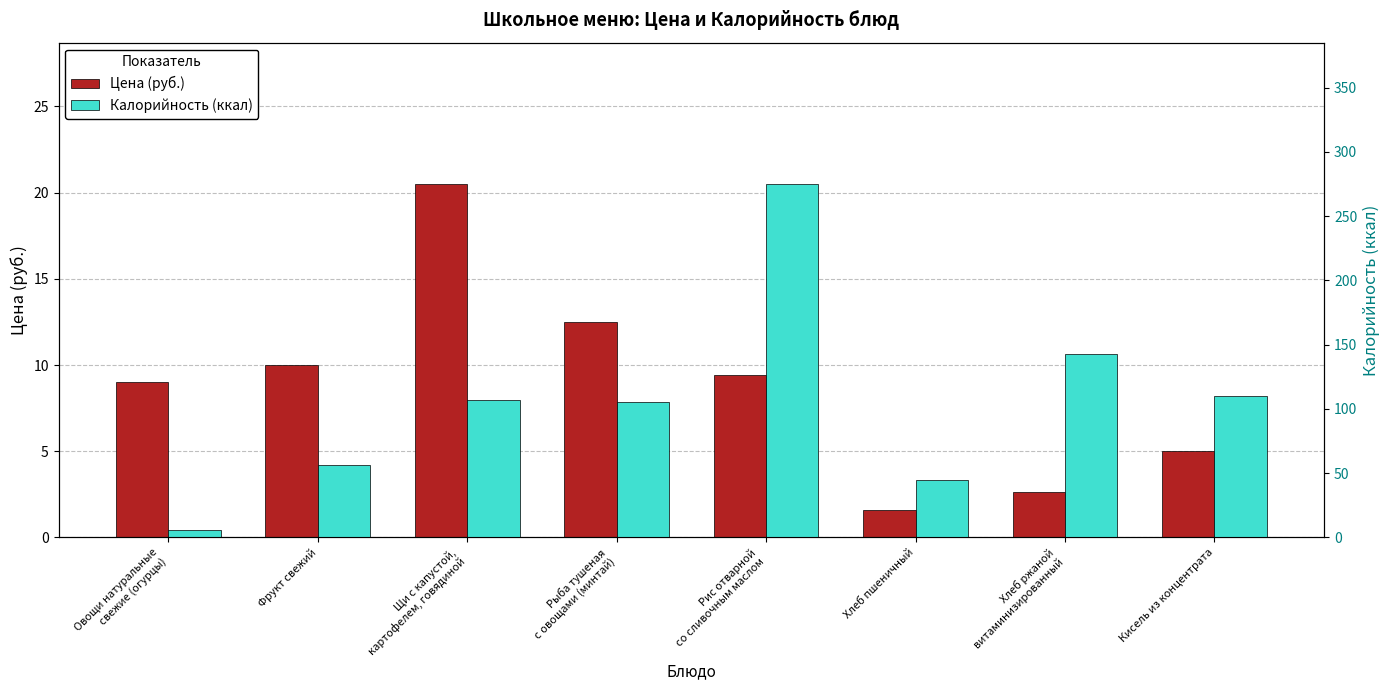

Which label corresponds to the largest value in the chart?

Рис отварной
со сливочным маслом